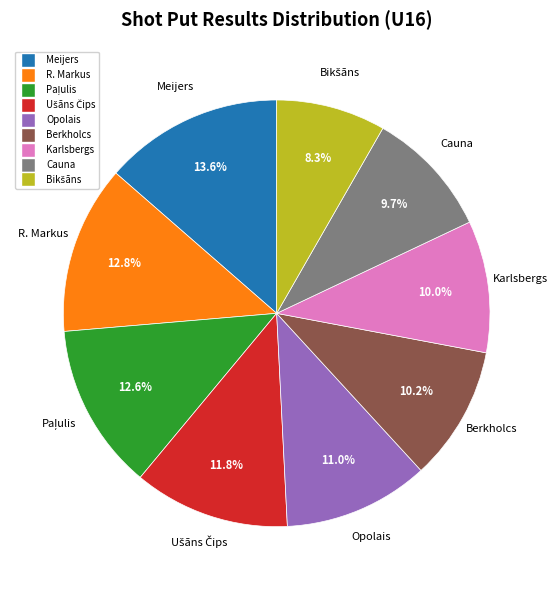

To the nearest percent, what is the difference between the largest and smallest slice percentages?

5%